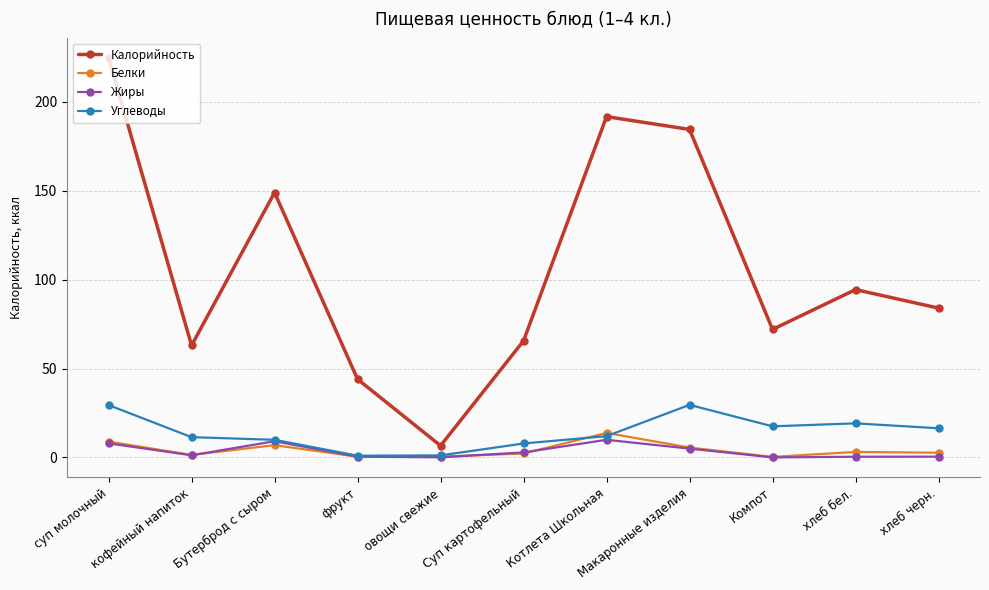

How many interior local valleys does the Калорийность series have?

3